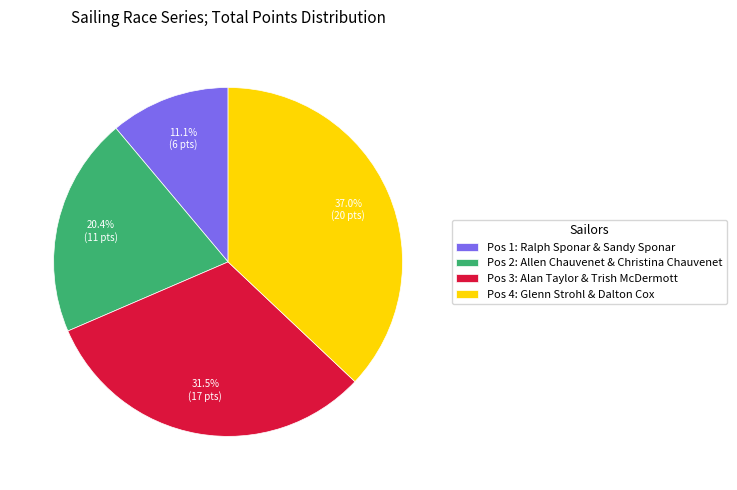

Approximately how many times larger is the value at Pos 1: Ralph Sponar & Sandy Sponar compared to Pos 2: Allen Chauvenet & Christina Chauvenet?

0.5